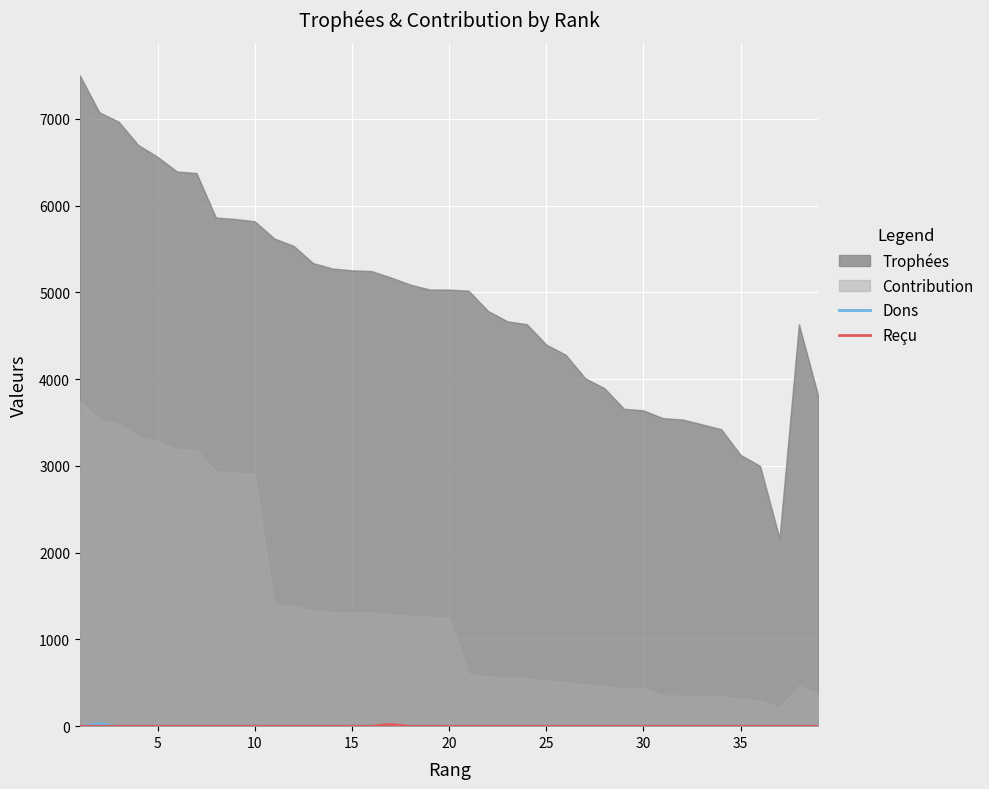

The value of Reçu at 35 is 0. True or false?

True